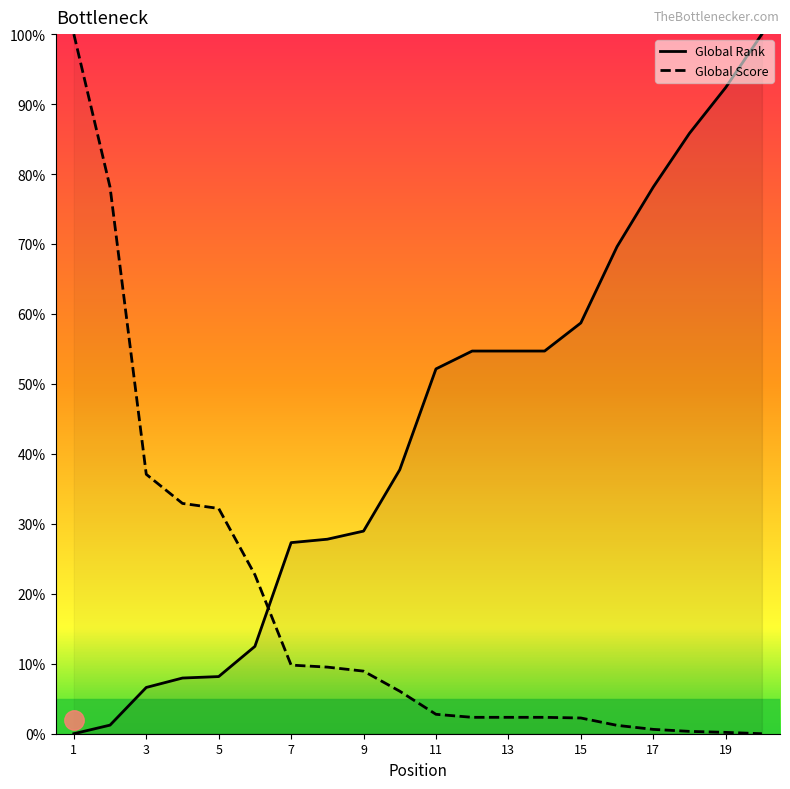

Is it true that Global Rank equals 1.2 at 2?

True